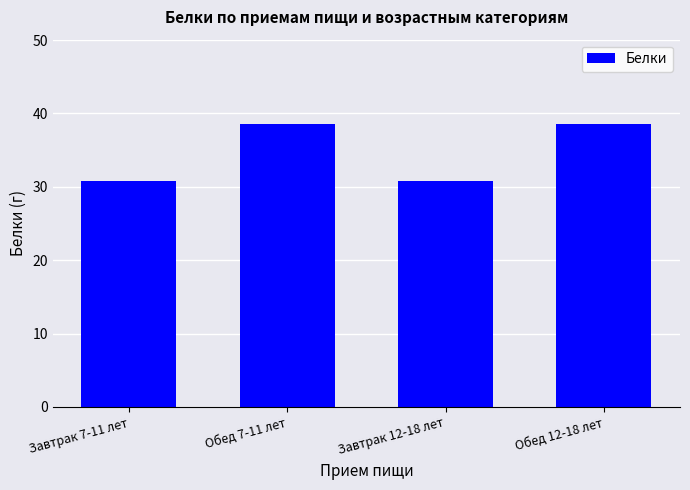

What is the minimum value shown in the chart?

30.8